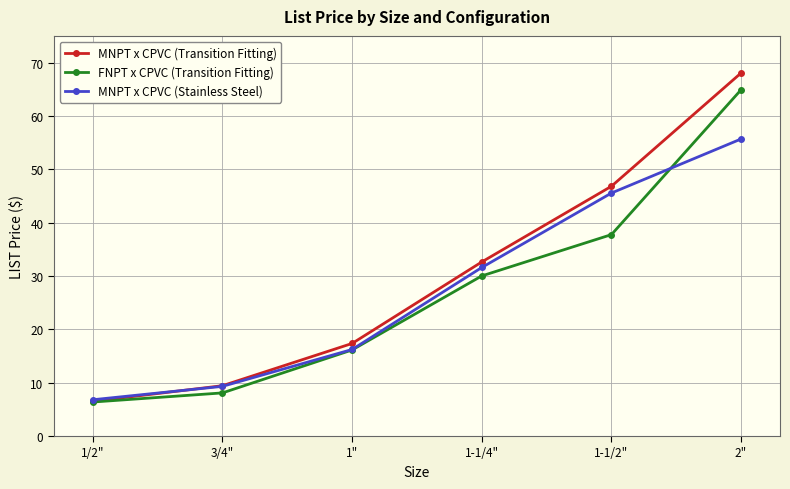

What position from the right is 1"?

4